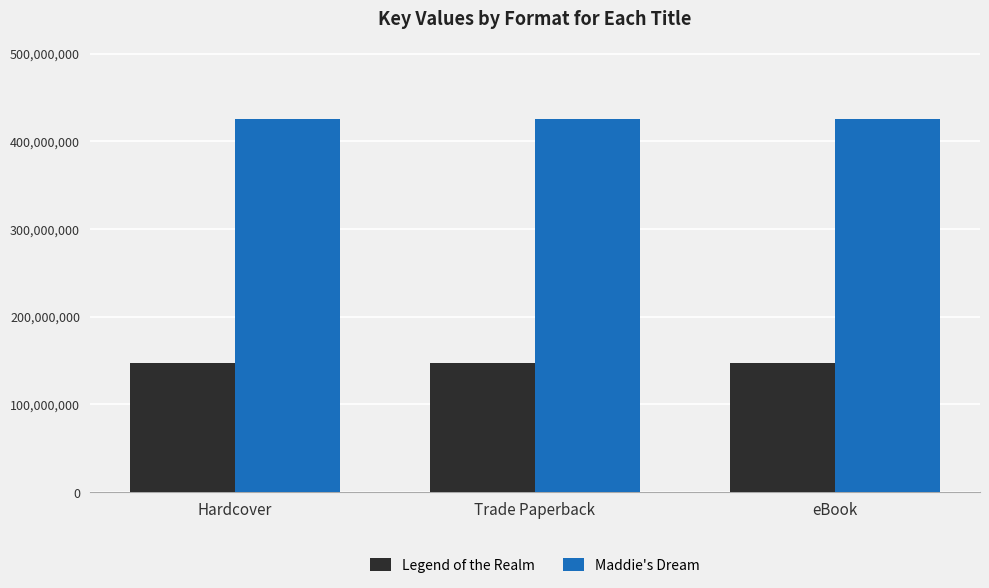

List the series in order of their overall mean, lowest first.

Legend of the Realm, Maddie's Dream